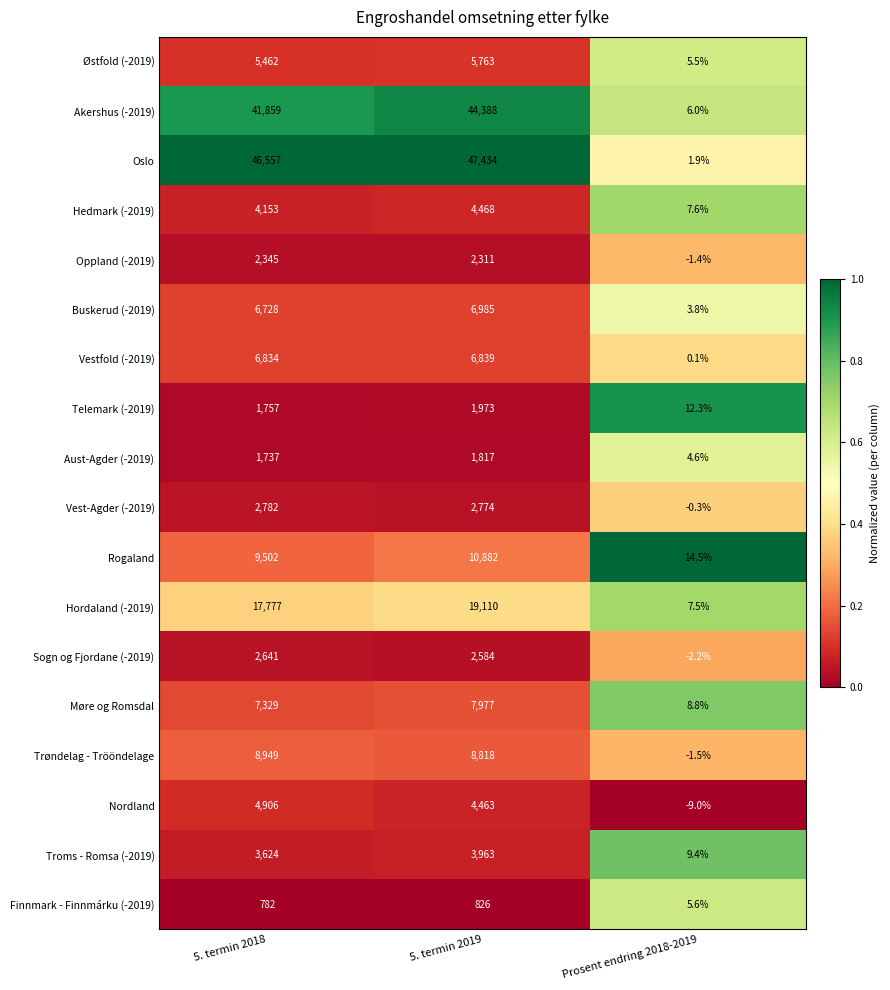

What is the difference between the maximum and minimum values in the Vestfold (-2019) series?

6838.9